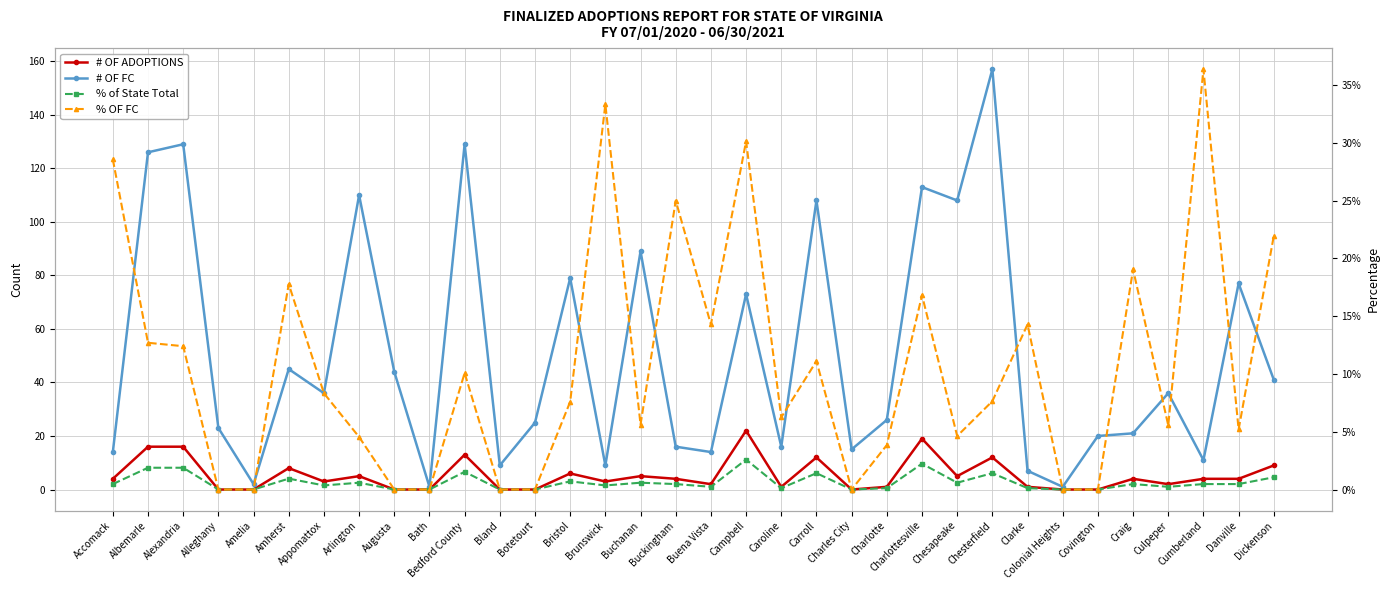

What is the total value across all series at Dickenson?

50.2